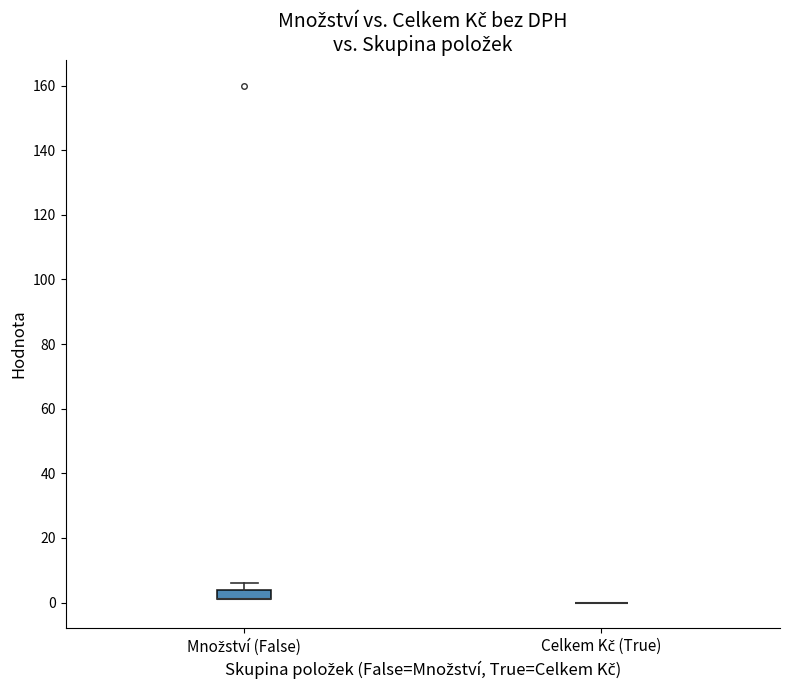

Reading left to right, read every box against the y-axis: the position of its median line, the range the box covers, and the ends of its whiskers. The values are not printed on the chart, so give them approximately, as read against the axis.

Množství (False): median 2 (drawn on the box's lower edge), box 2 to 4, whiskers 2 to 6
Celkem Kč (True): box collapsed to a line at 0, whiskers 0 to 0